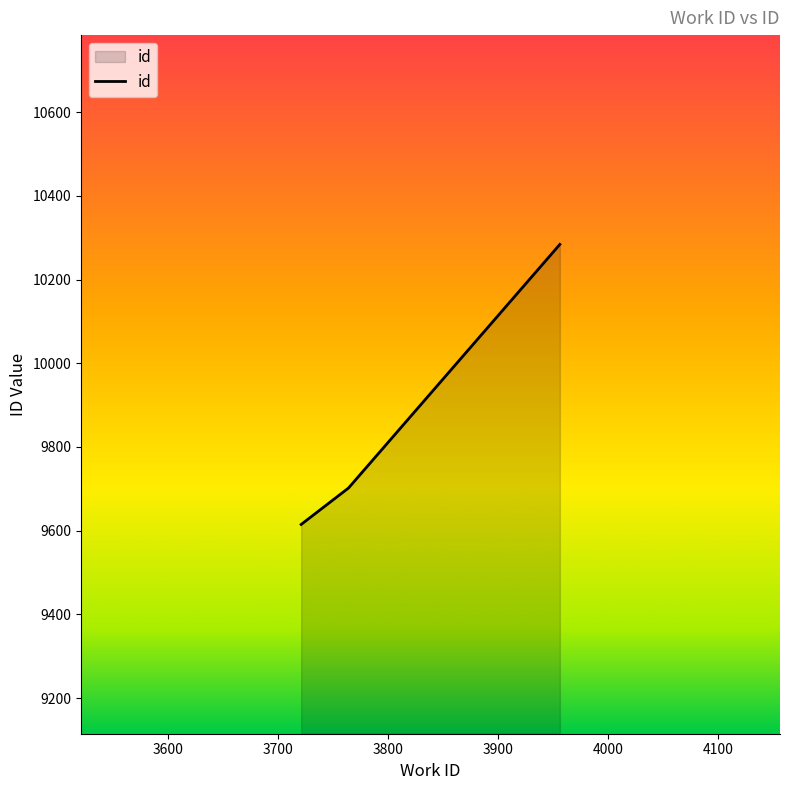

Count the values in the range 9615 to 10284.

3